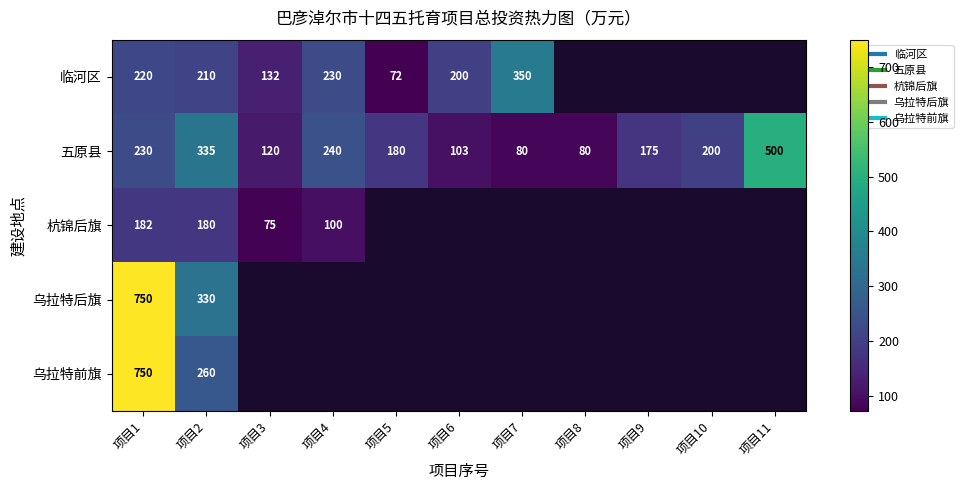

Which category has the lowest value in the 杭锦后旗 series?

项目3